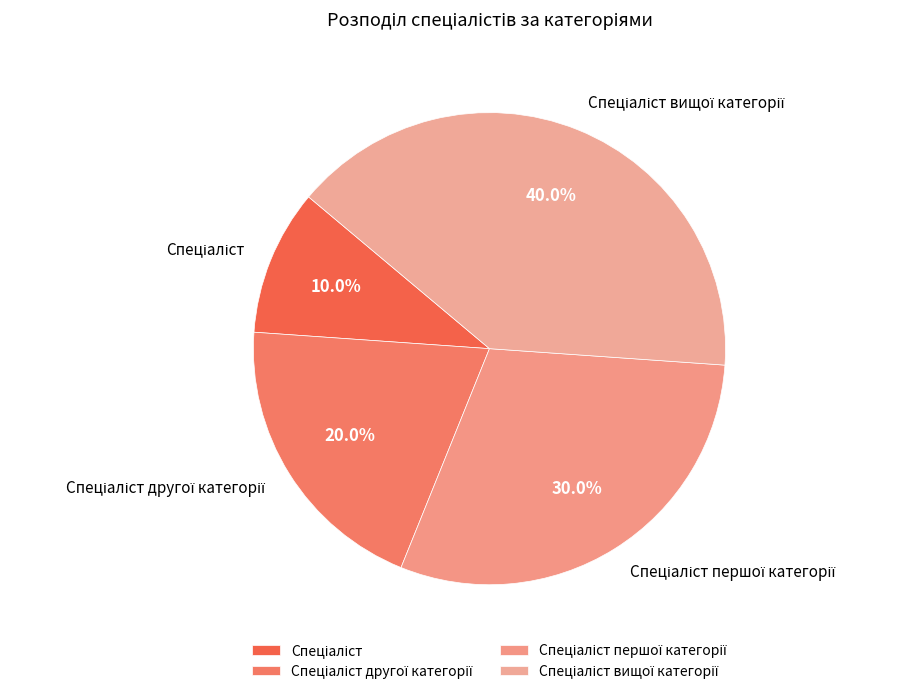

Is there a majority slice in this chart?

No